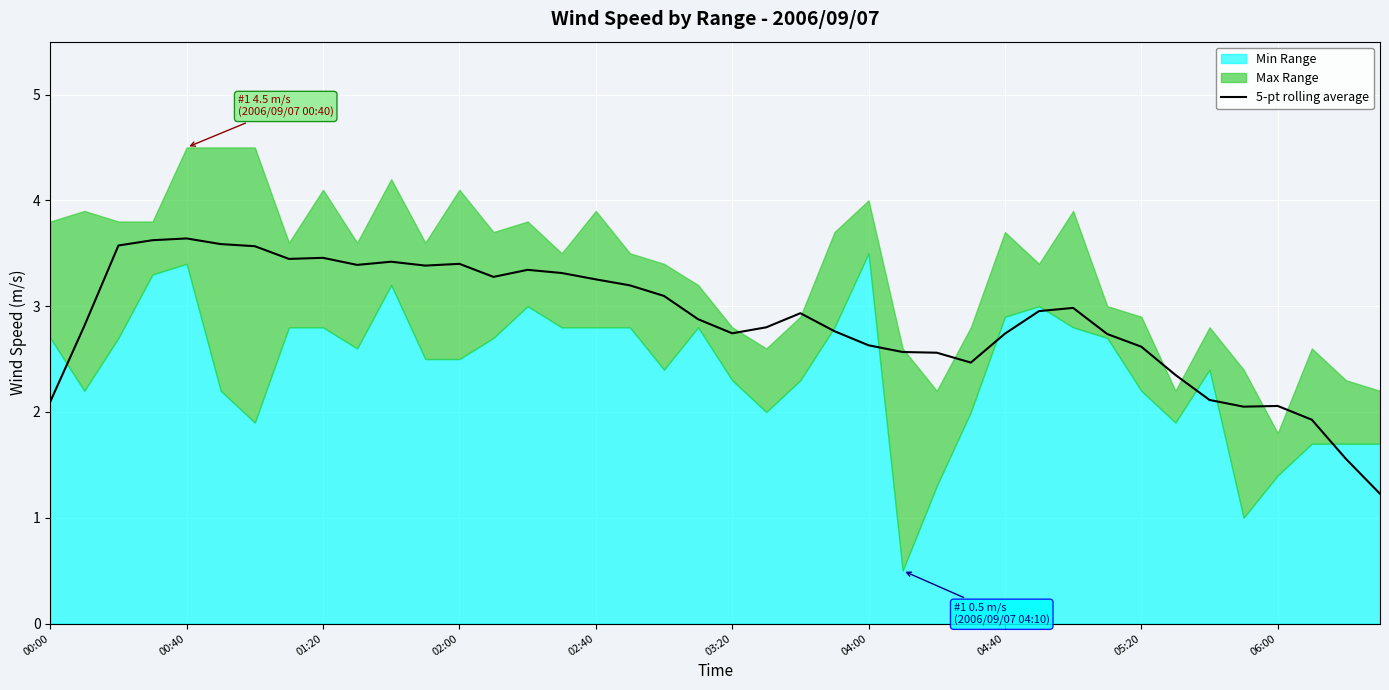

Reading left to right, transcribe all the data shown in this chart.

2.1	2.8	3.6	3.6	3.6	3.6	3.6	3.4	3.5	3.4	3.4	3.4	3.4	3.3	3.3	3.3	3.3	3.2	3.1	2.9	2.7	2.8	2.9	2.8	2.6	2.6	2.6	2.5	2.7	3.0	3.0	2.7	2.6	2.4	2.1	2.1	2.1	1.9	1.6	1.2